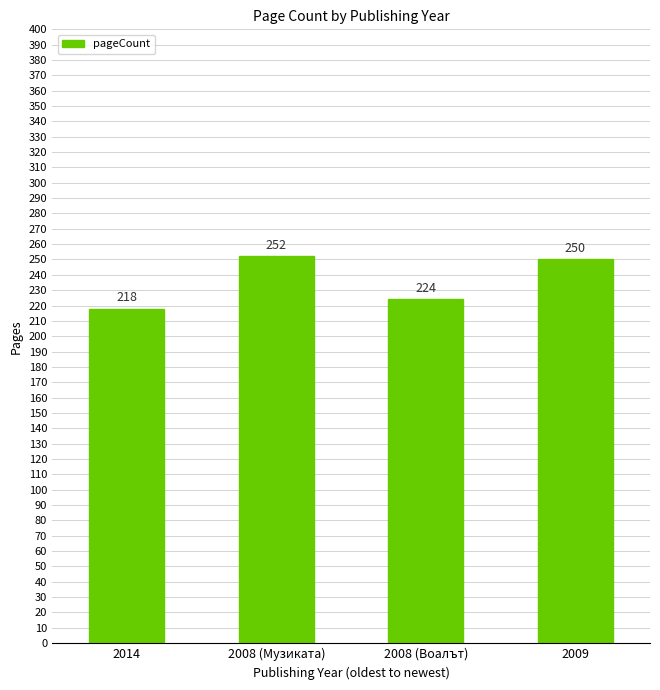

Is it true that the value at 2014 is 95?

False